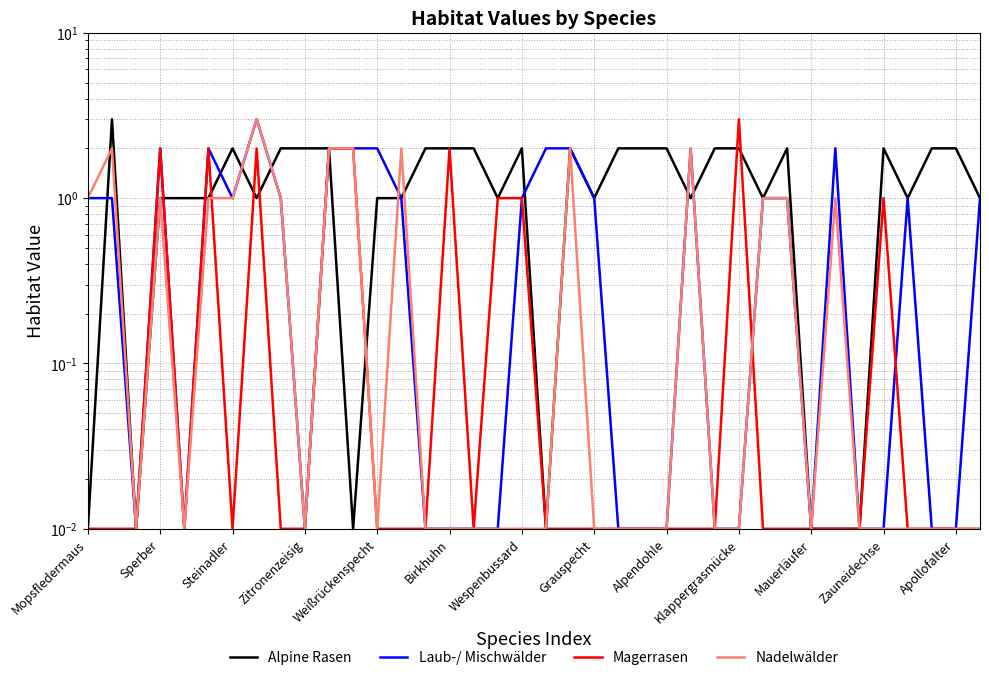

In Laub-/ Mischwälder, how many points are higher than both neighbors (excluding endpoints)?

6